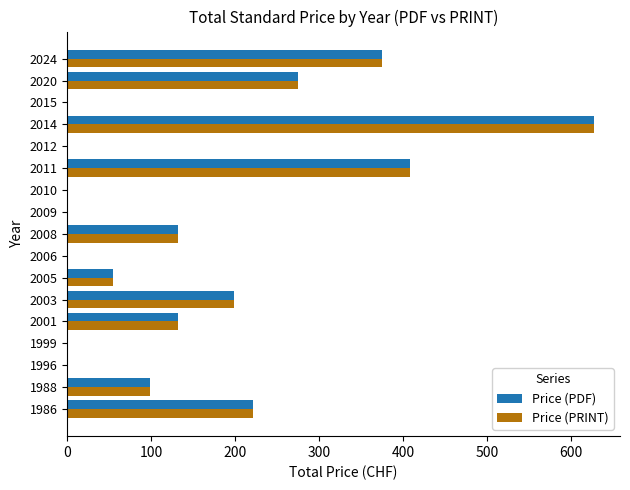

What is the total value across all series at 2008?

264